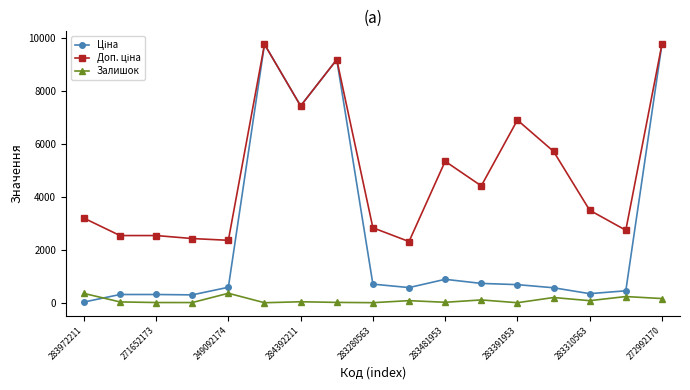

What is the value of the Залишок point at the 16th from the left?

241.0